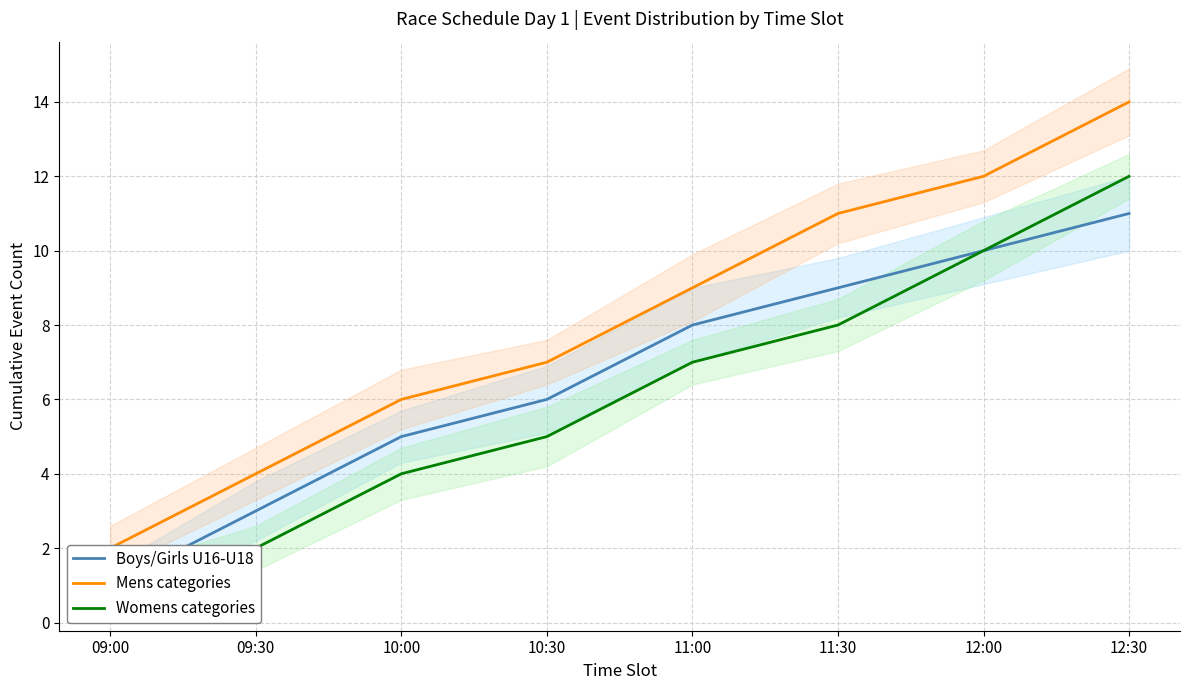

Is it true that Mens categories equals 7 at 10:30?

True